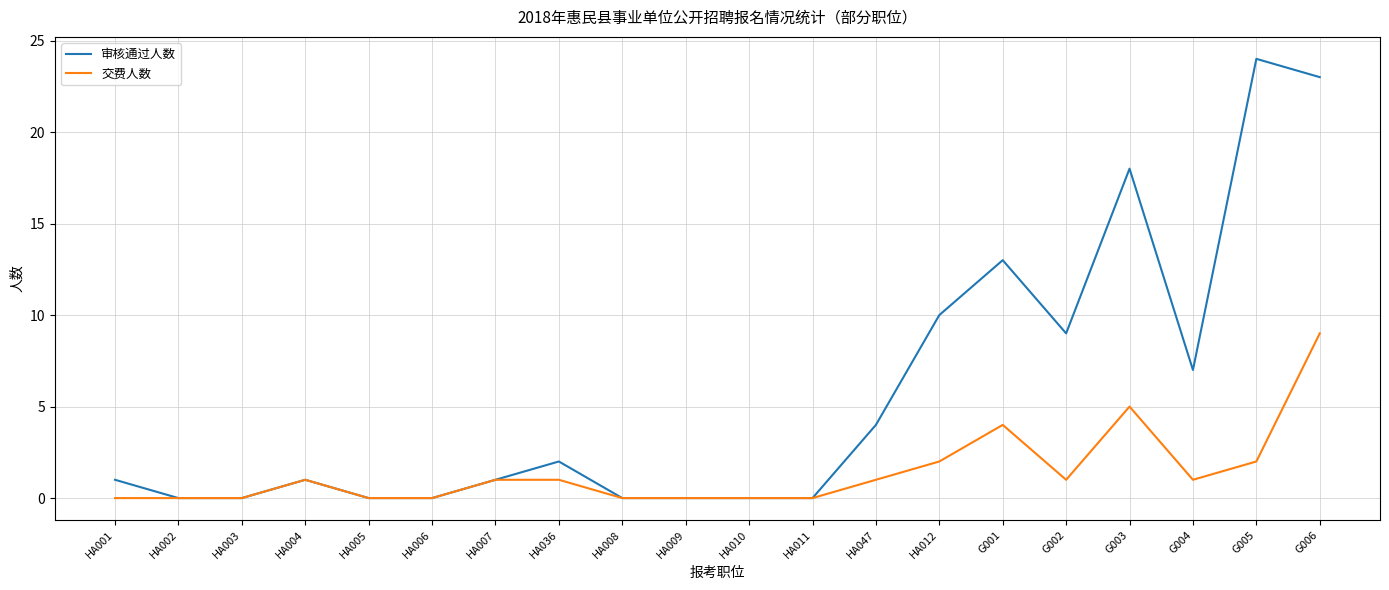

Reading left to right, transcribe all the data shown in this chart.

审核通过人数: 1	0	0	1	0	0	1	2	0	0	0	0	4	10	13	9	18	7	24	23
交费人数: 0	0	0	1	0	0	1	1	0	0	0	0	1	2	4	1	5	1	2	9